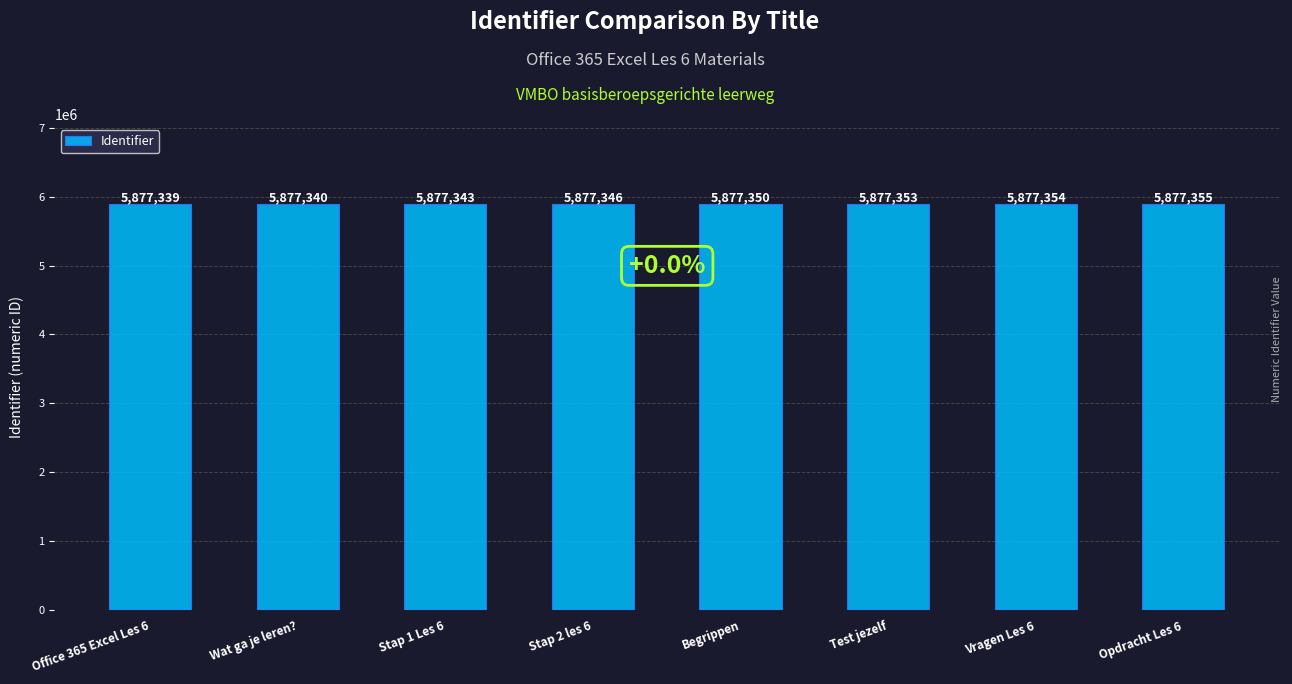

Does the chart contain any negative values?

No